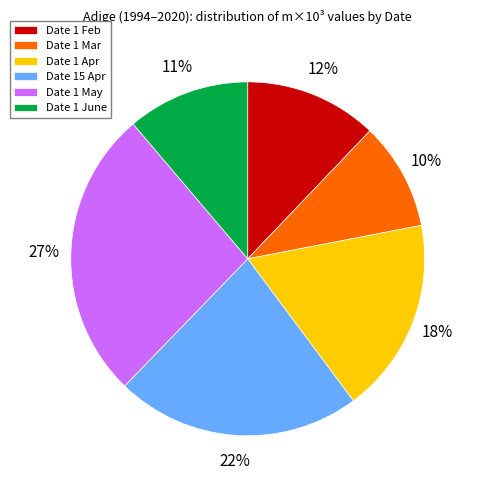

To the nearest percent, what is the average slice percentage?

17%